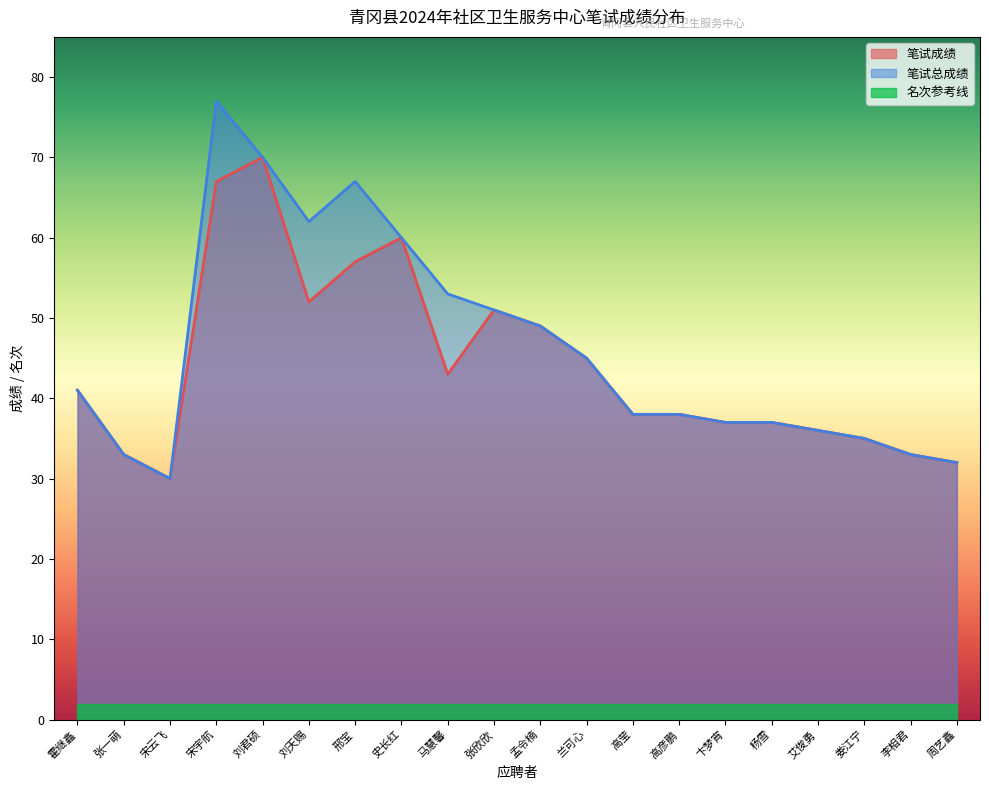

How many lines are shown in the chart?

3